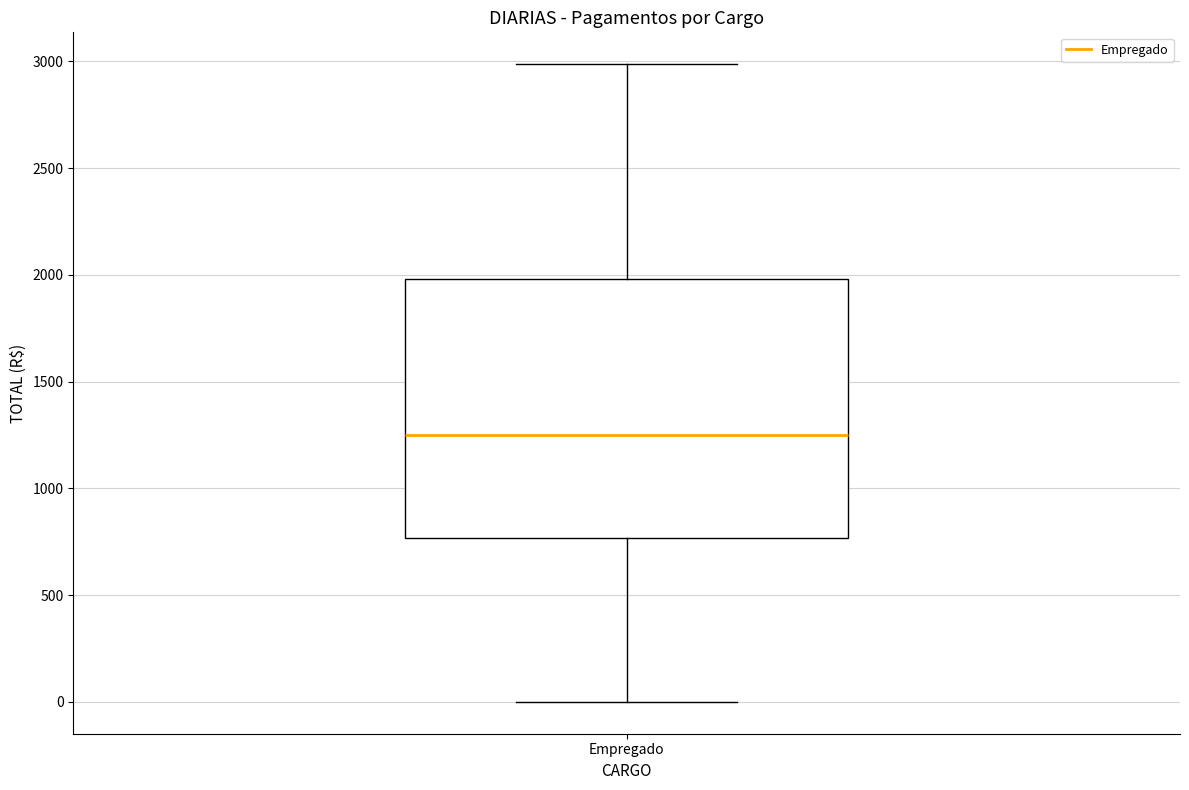

Where does the upper whisker of the box for Empregado end on the y-axis? The values are not printed on the chart, so give them approximately, as read against the axis.

3000